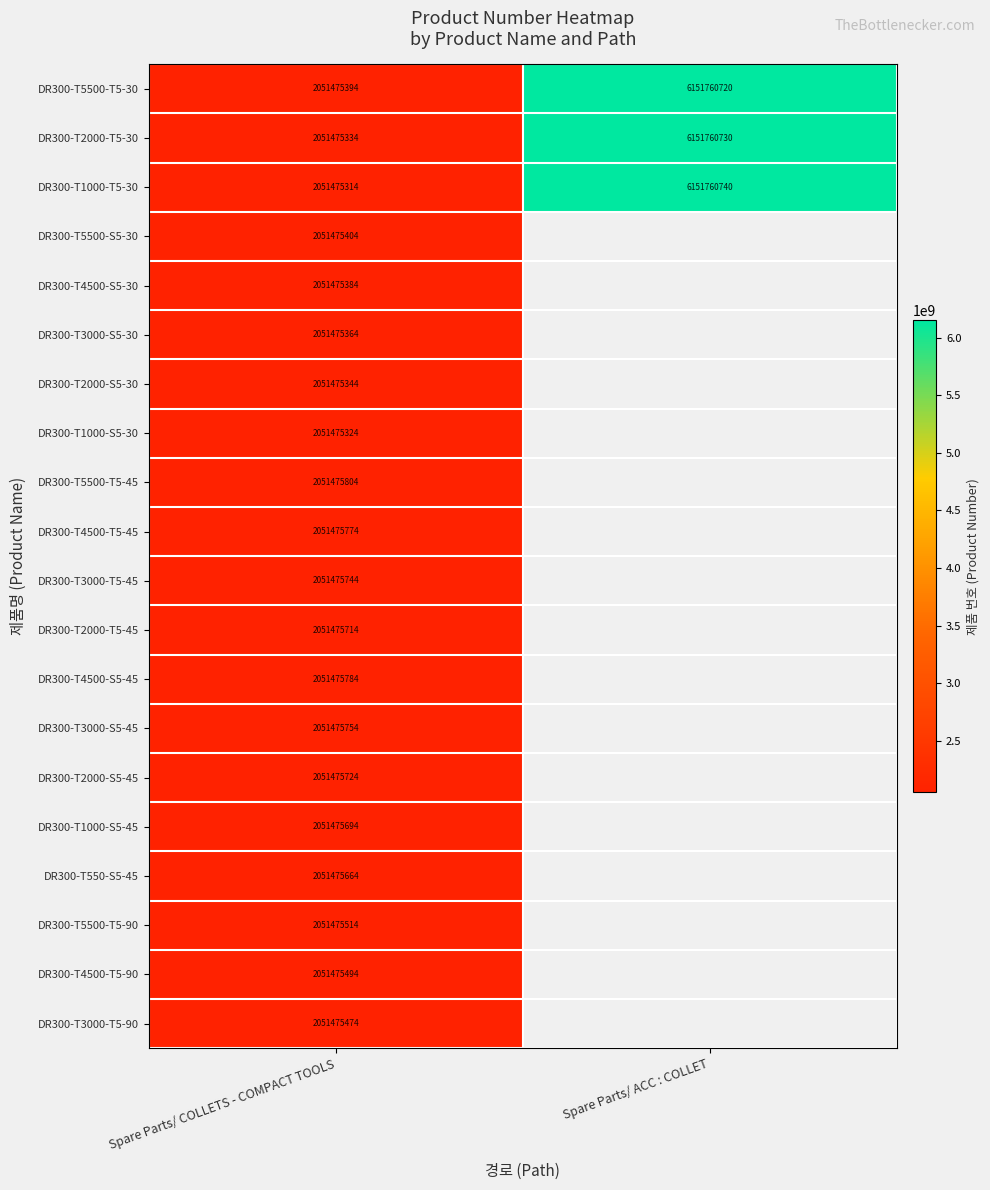

Is it true that DR300-T3000-S5-30 equals 603505477 at Spare Parts/ COLLETS - COMPACT TOOLS?

False